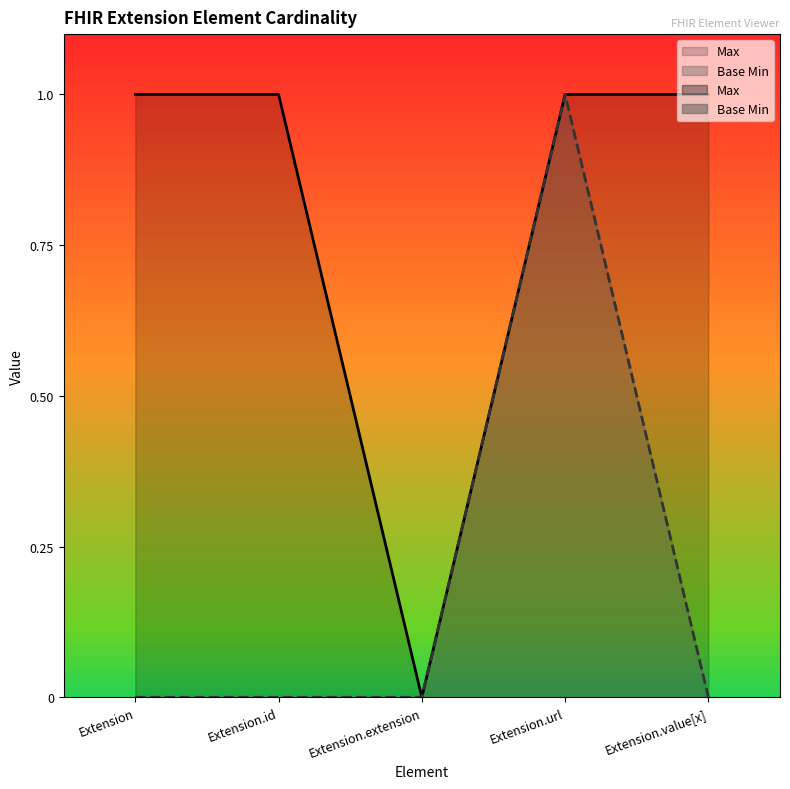

Which category has the highest value across all series?

Extension